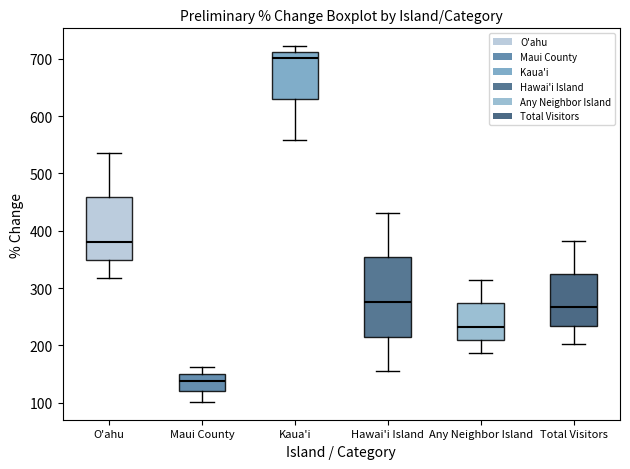

Reading left to right, transcribe this box plot: for each box, give where its median line is, the range the box spans, and where its two whiskers end, as read against the y-axis. The values are not printed on the chart, so give them approximately, as read against the axis.

O'ahu: median 380, box 350 to 460, whiskers 320 to 540
Maui County: median 140, box 120 to 150, whiskers 100 to 160
Kaua'i: median 700, box 630 to 710, whiskers 560 to 720
Hawai'i Island: median 280, box 220 to 350, whiskers 150 to 430
Any Neighbor Island: median 230, box 210 to 270, whiskers 190 to 310
Total Visitors: median 270, box 230 to 320, whiskers 200 to 380